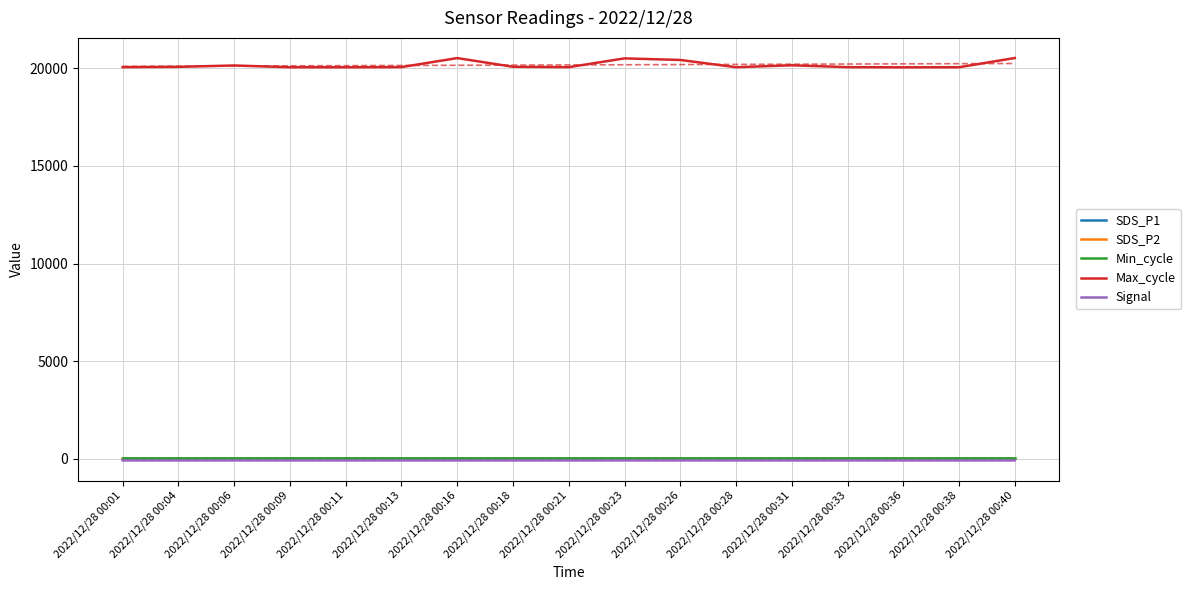

What are all the series names shown in the legend?

SDS_P1, SDS_P2, Min_cycle, Max_cycle, Signal